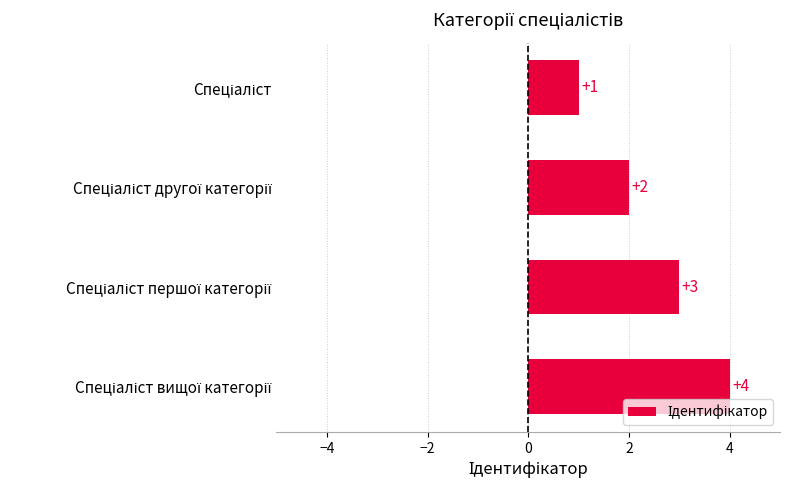

What is the difference between the maximum and minimum values?

3